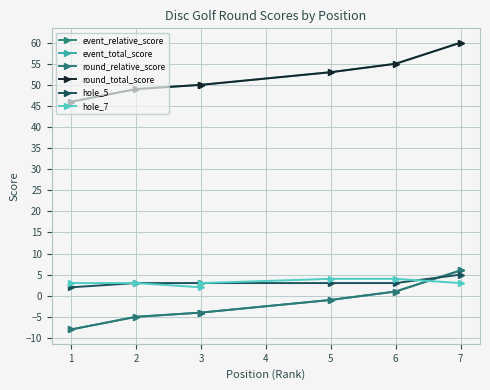

What is the smallest value displayed?

-8